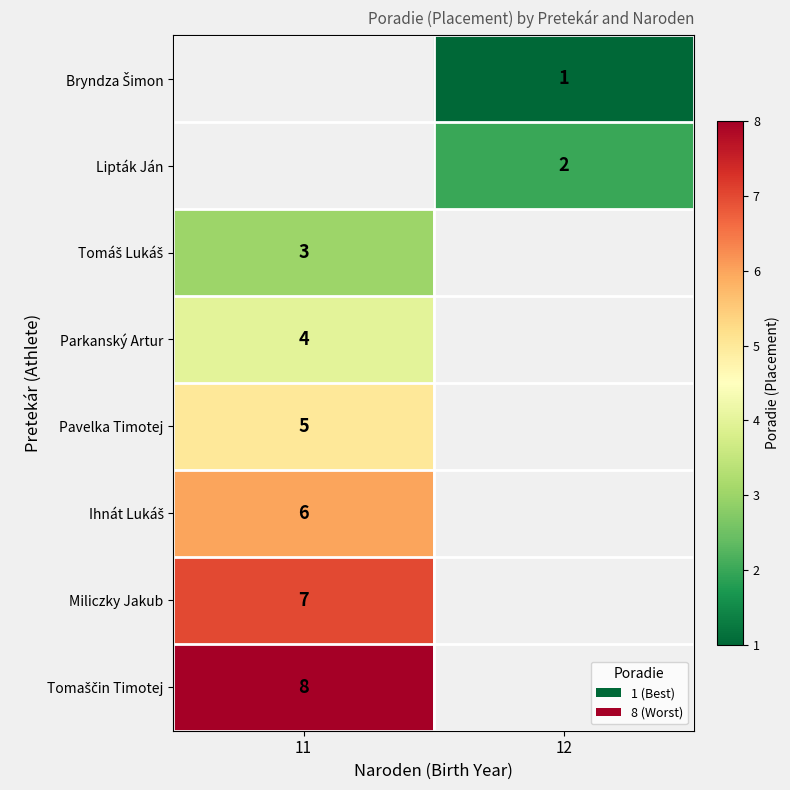

The Pavelka Timotej series shows 5 at 11. True or false?

True